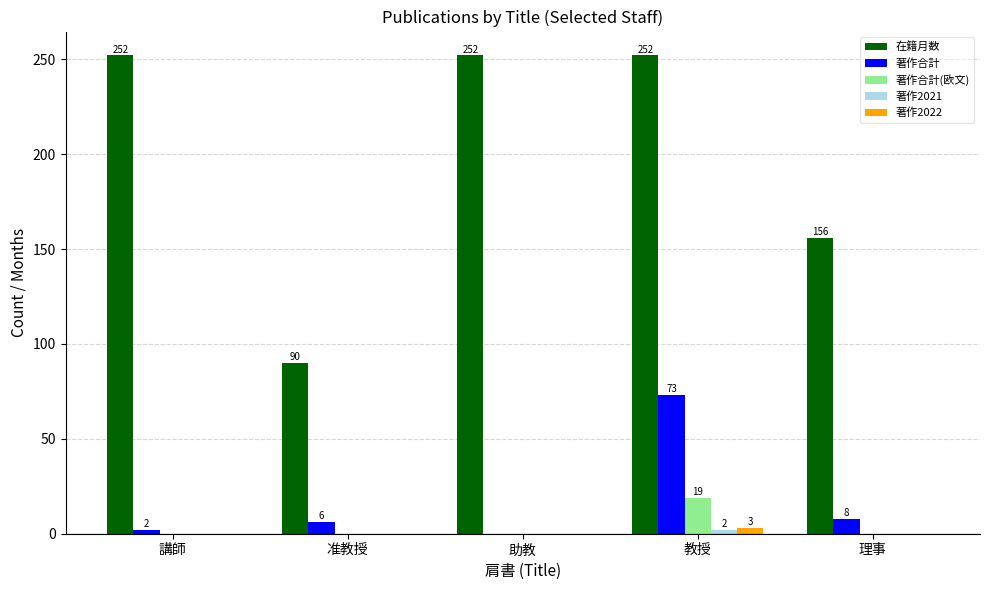

Does the chart contain stacked bars?

No